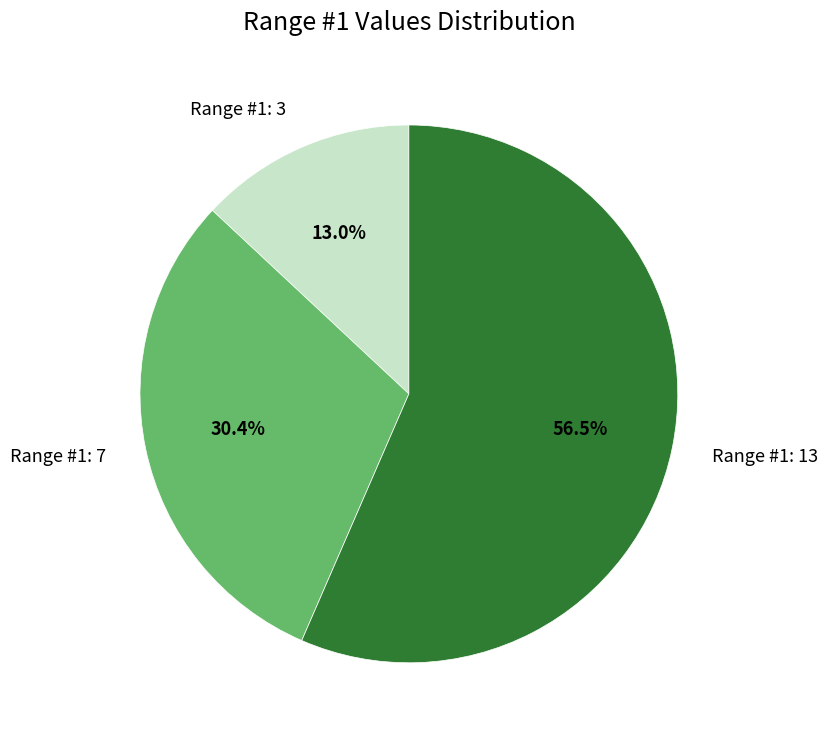

Which category has the smallest portion of the pie?

Range #1: 3